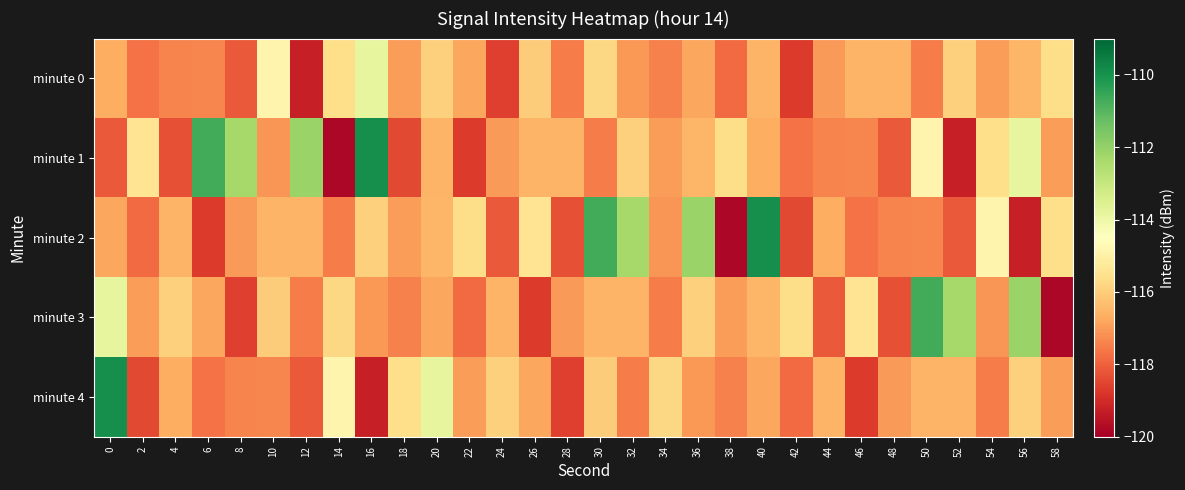

Which series changed the most between 30 and 50?

minute 2